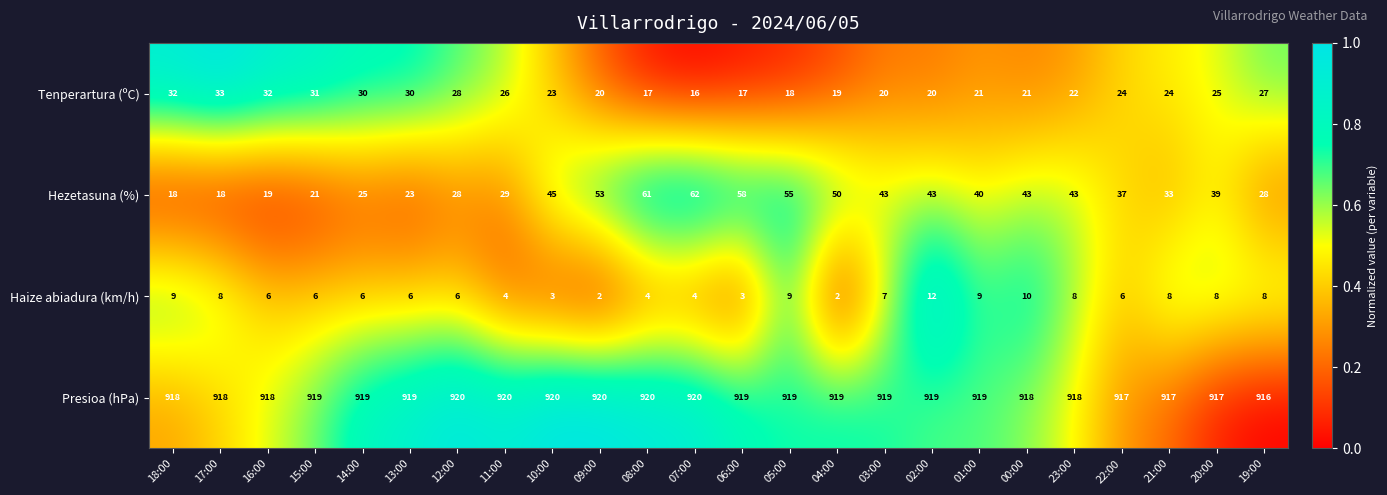

Which series has the widest spread of values?

Hezetasuna (%)